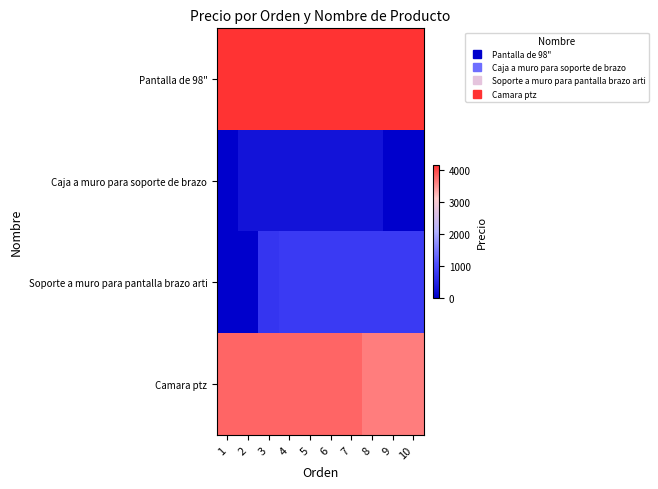

List the series in order of their peak value, highest first.

Pantalla de 98", Camara ptz, Soporte a muro para pantalla brazo arti, Caja a muro para soporte de brazo